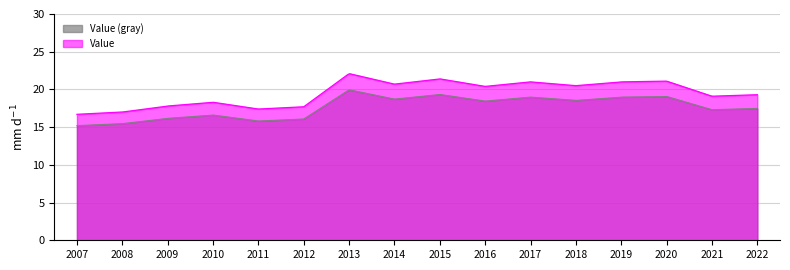

Rank the categories by value from highest to lowest.

2013, 2015, 2020, 2017, 2019, 2014, 2018, 2016, 2022, 2021, 2010, 2009, 2012, 2011, 2008, 2007